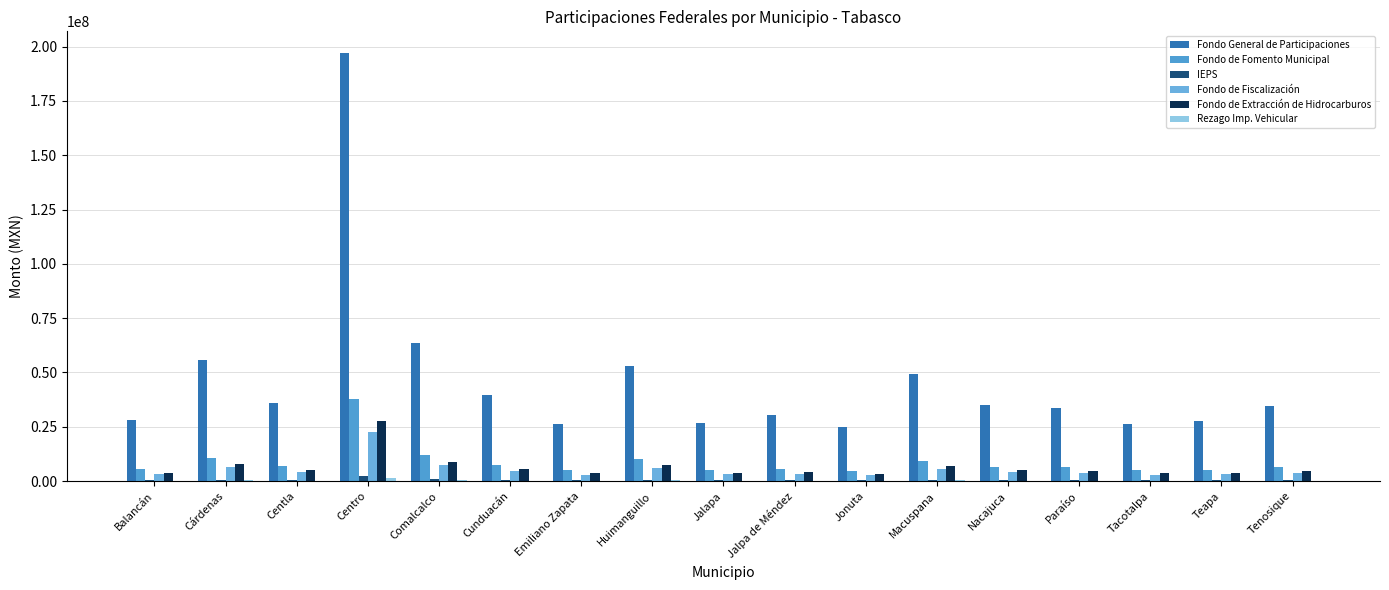

What is the label of the 14th bar from the right?

Centro